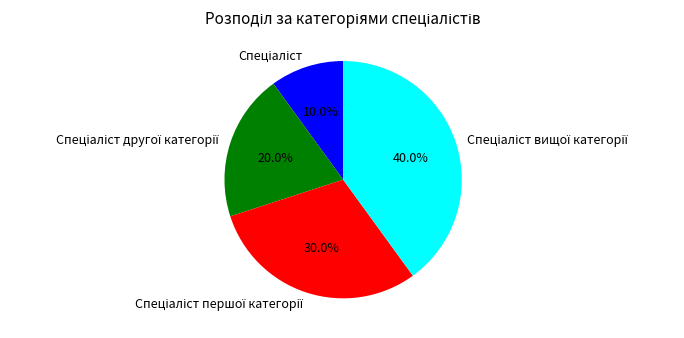

Is there any slice that represents more than half of the pie?

No